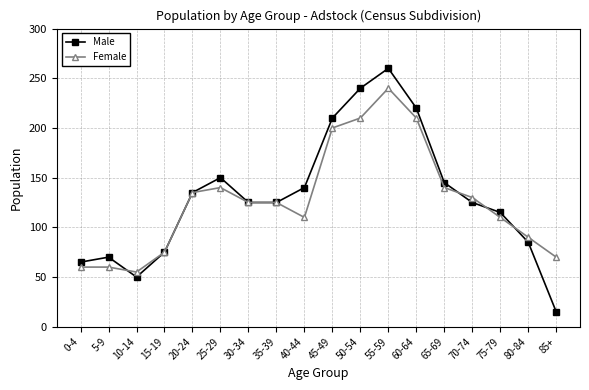

Rank the series at 80-84 from highest to lowest value.

Female, Male